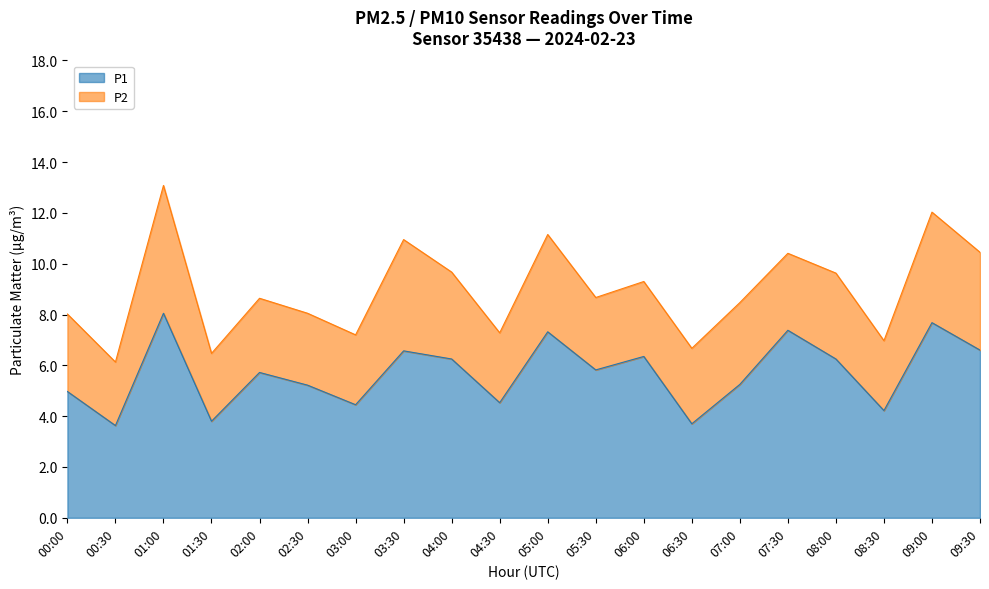

Which series has the widest spread of values?

P1